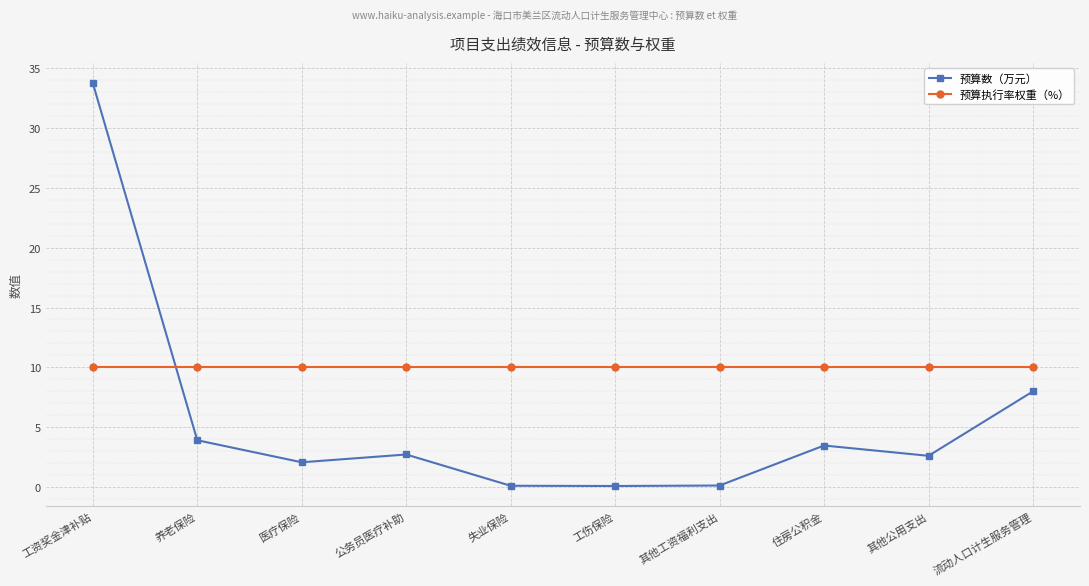

Is it true that 预算执行率权重（%） equals 10.0 at 其他工资福利支出?

True